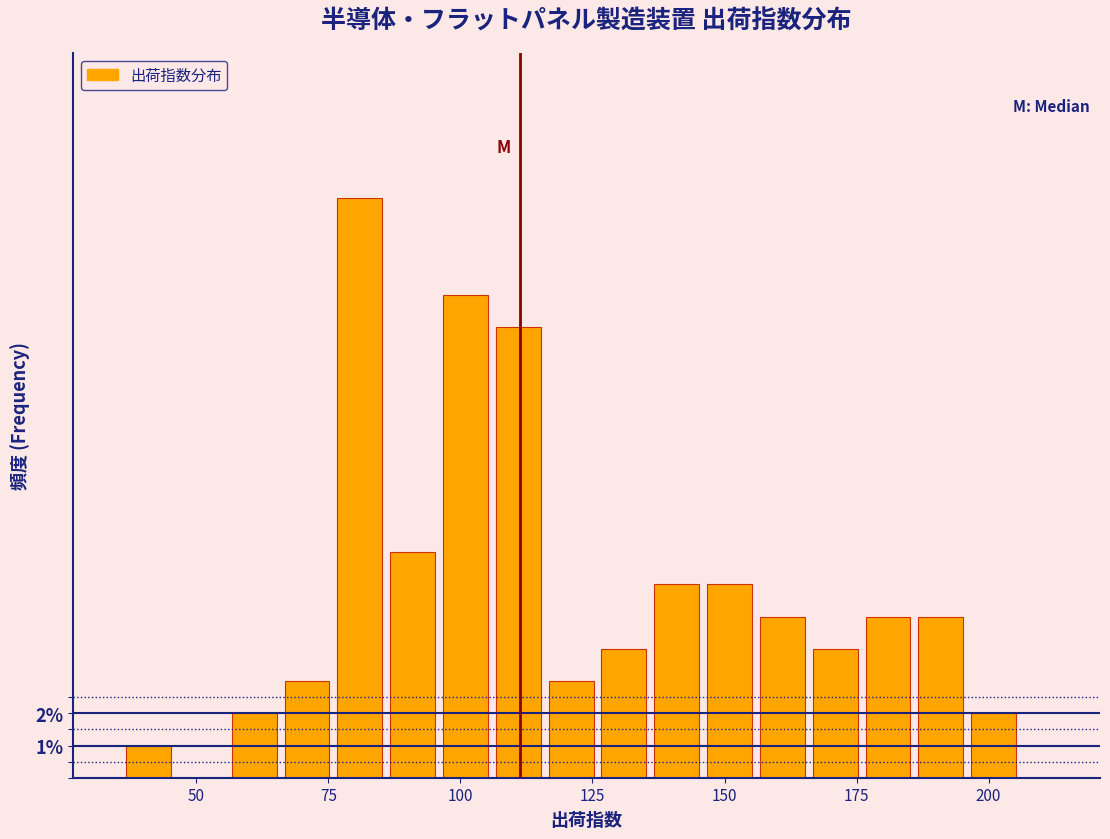

Read against the x-axis, roughly where is the centre of the tallest bar?

80